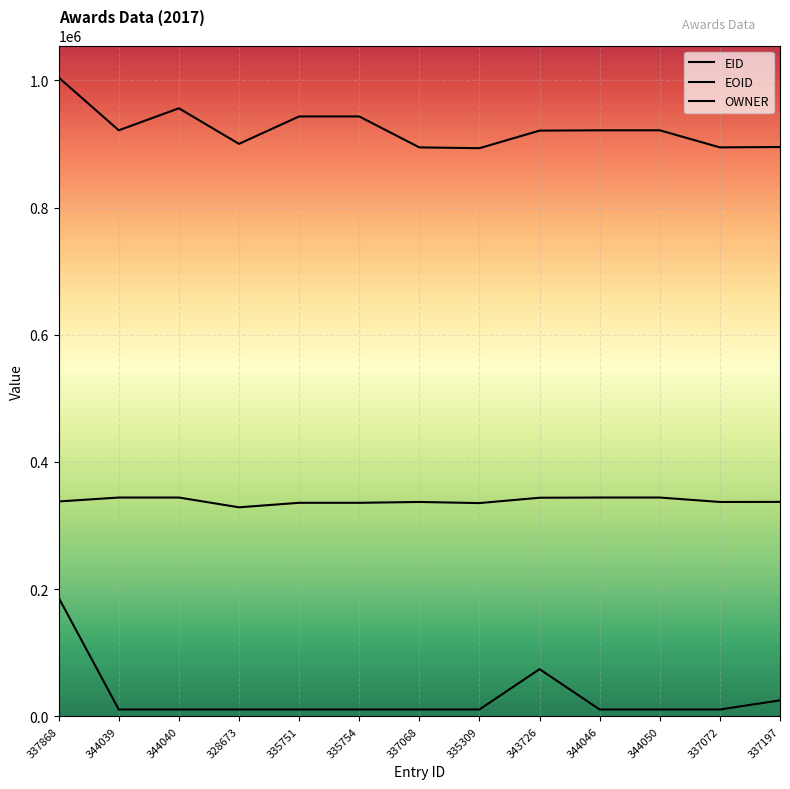

True or false: EOID has more than 2 interior local peaks.

True